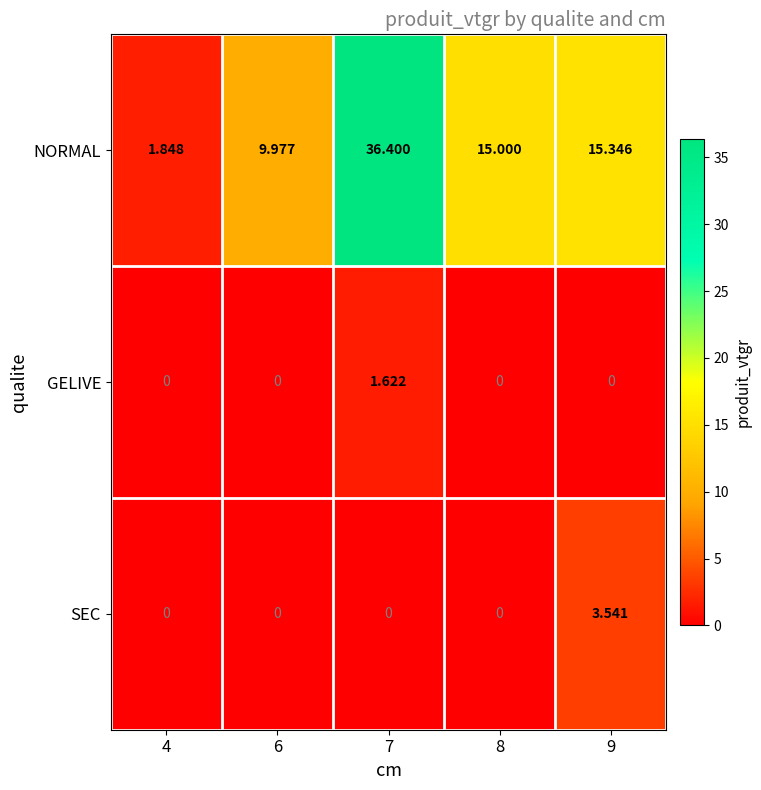

Rank the series by their maximum value, from lowest to highest.

GELIVE, SEC, NORMAL